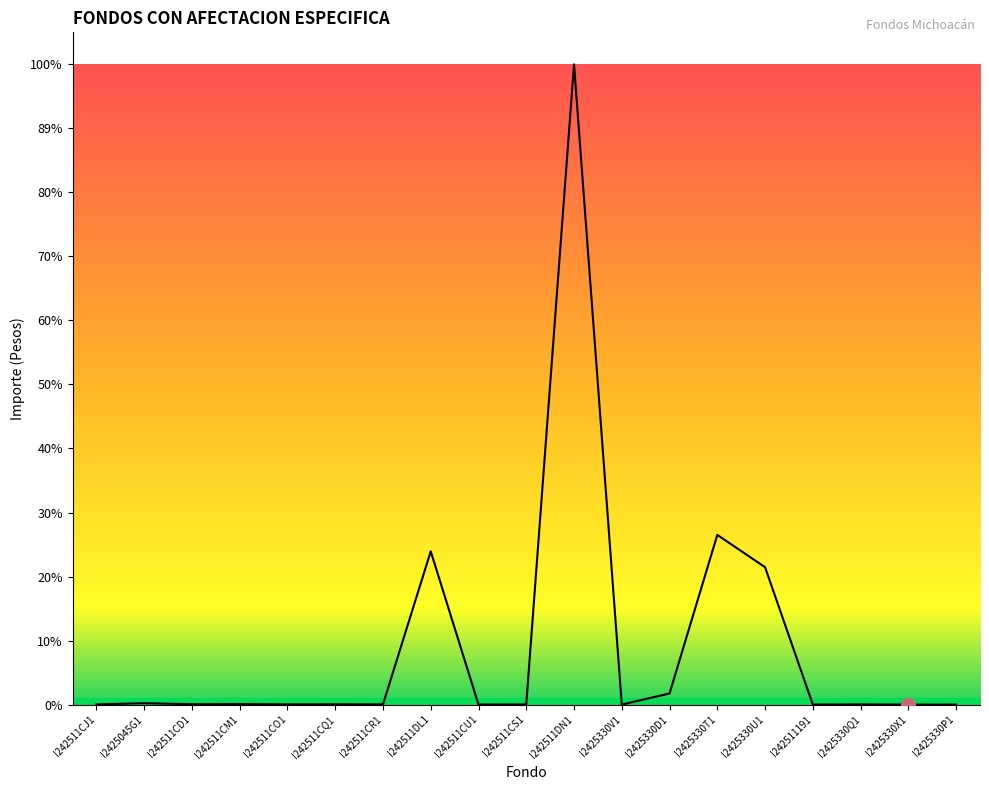

Does the chart display data point markers on the line(s)?

No